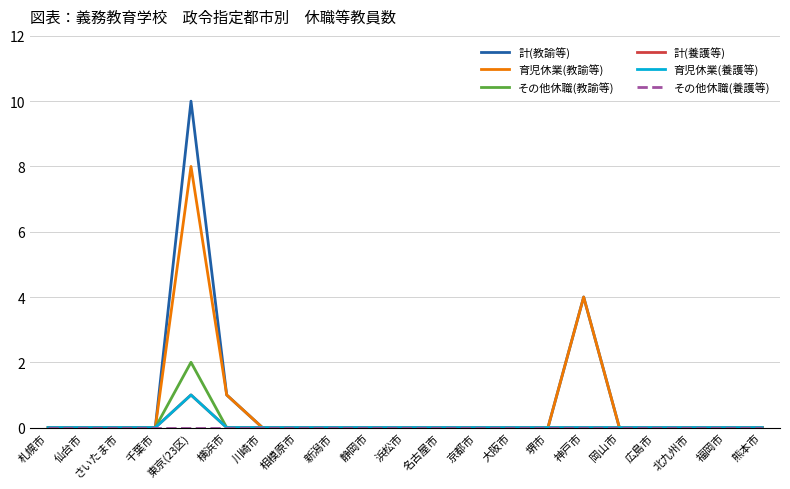

True or false: 育児休業(養護等) has more than 0 points higher than both neighbors.

True